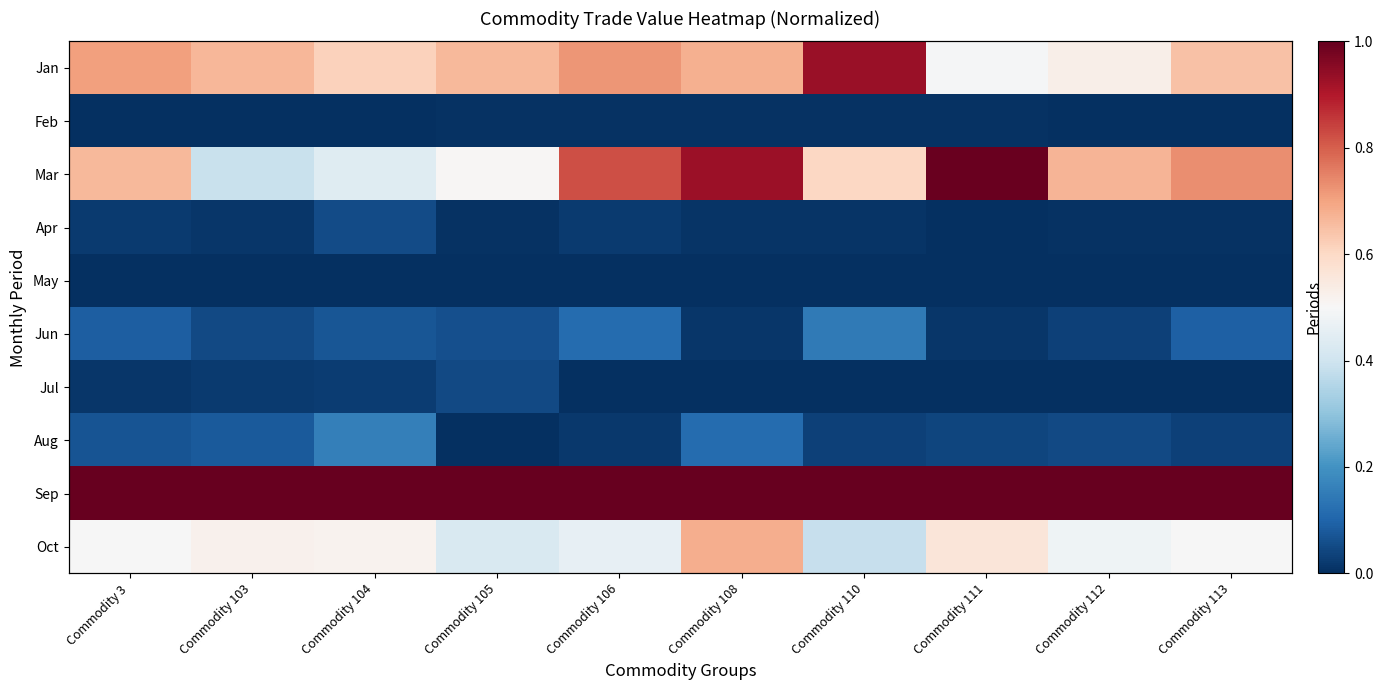

What is the greatest value displayed?

1.0